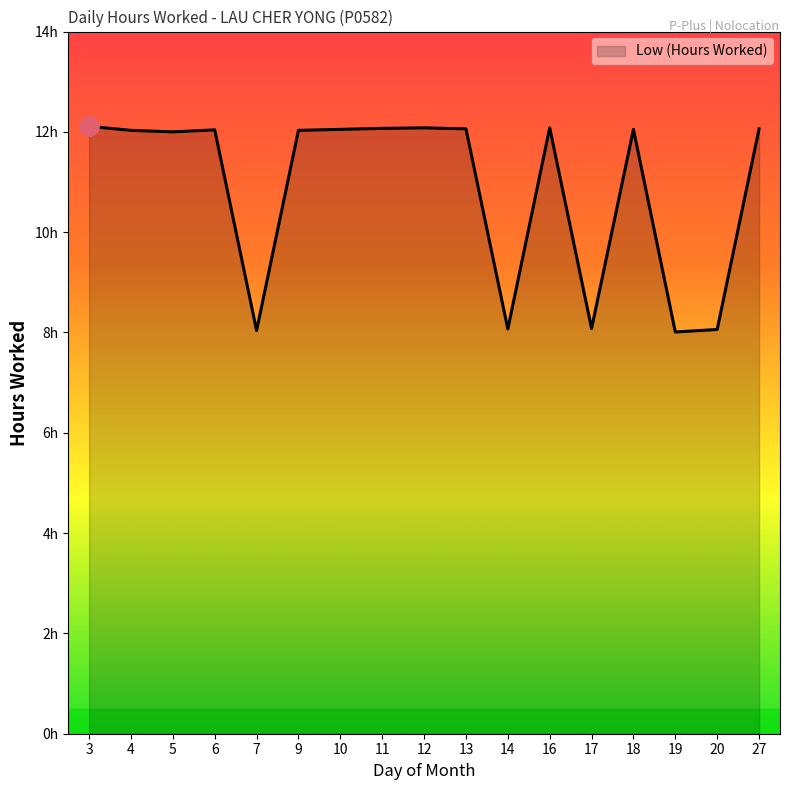

Is this an area chart (filled region under the line)?

Yes